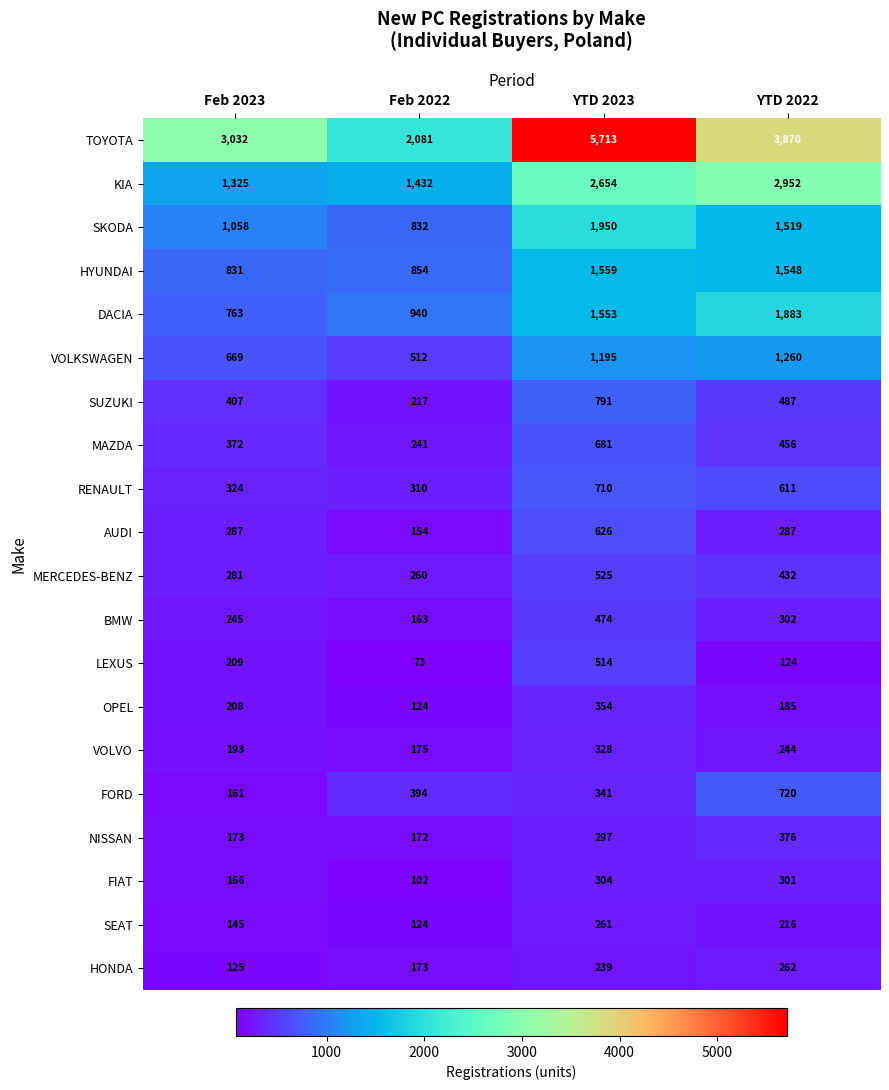

Is the value of NISSAN at Feb 2023 greater than the value of MAZDA at Feb 2022?

No